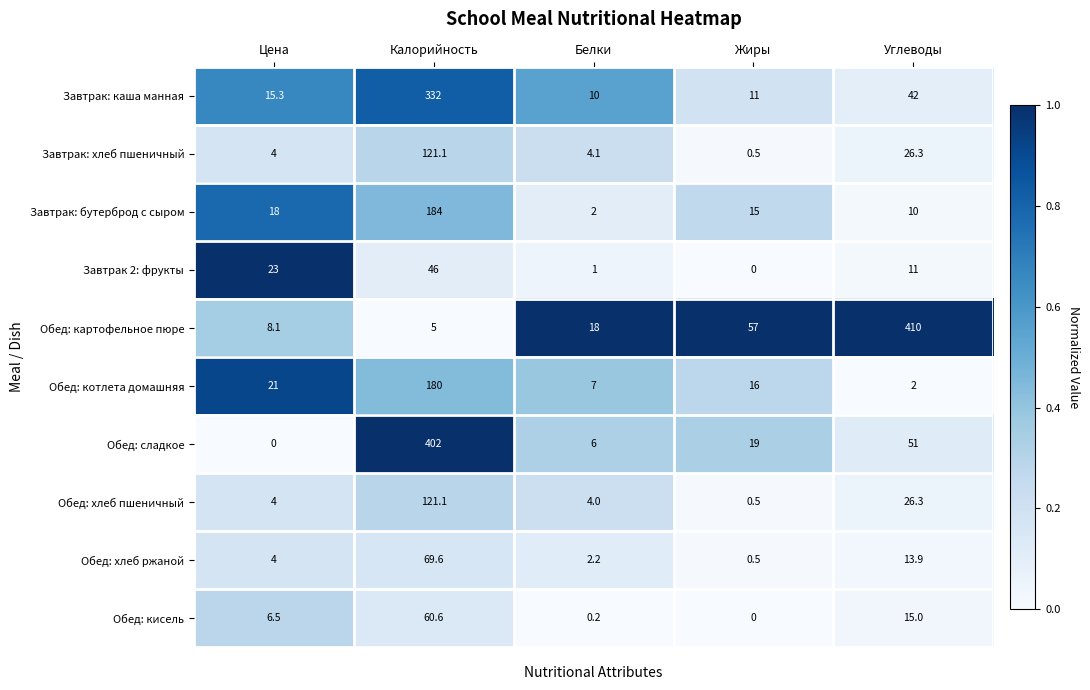

The value of Завтрак: бутерброд с сыром at Калорийность is 184.0. True or false?

True